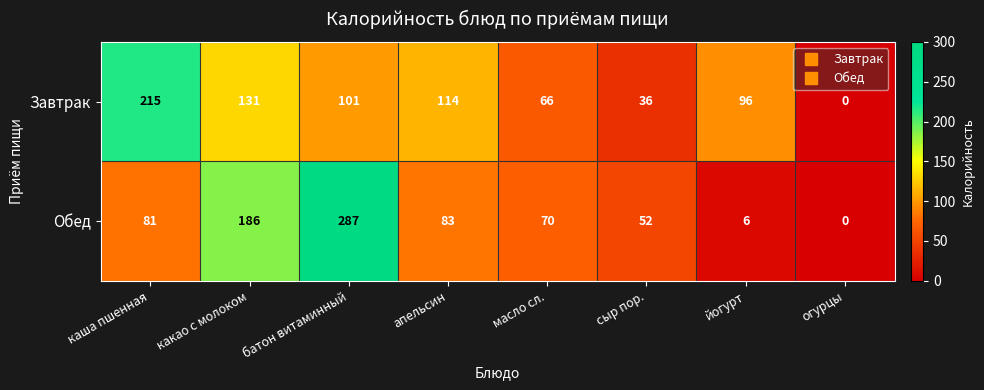

How many values in Обед are above zero?

7